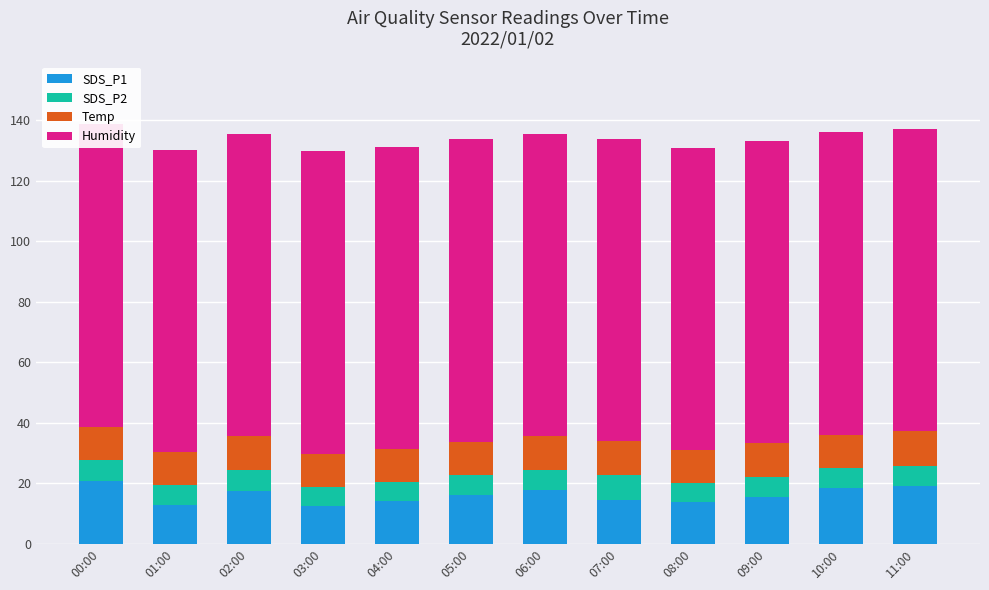

Reading left to right, transcribe all the data shown in this chart.

SDS_P1: 00:00=20.7	01:00=12.7	02:00=17.3	03:00=12.4	04:00=14.0	05:00=16.1	06:00=17.9	07:00=14.5	08:00=13.7	09:00=15.4	10:00=18.3	11:00=19.2
SDS_P2: 00:00=6.9	01:00=6.7	02:00=7.1	03:00=6.3	04:00=6.3	05:00=6.6	06:00=6.6	07:00=8.4	08:00=6.2	09:00=6.6	10:00=6.7	11:00=6.6
Temp: 00:00=11.1	01:00=11.1	02:00=11.1	03:00=11.1	04:00=11.1	05:00=11.1	06:00=11.1	07:00=11.2	08:00=11.1	09:00=11.3	10:00=11.1	11:00=11.5
Humidity: 00:00=99.9	01:00=99.9	02:00=99.9	03:00=99.9	04:00=99.9	05:00=99.9	06:00=99.9	07:00=99.9	08:00=99.9	09:00=99.9	10:00=99.9	11:00=99.9